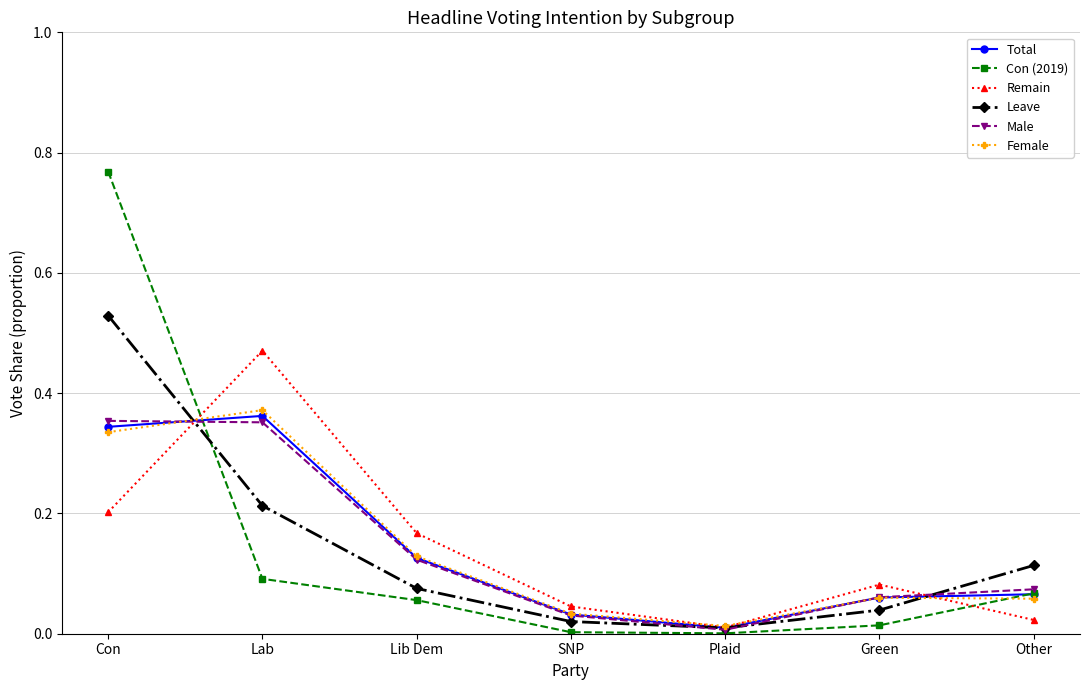

What position from the left is Other?

7